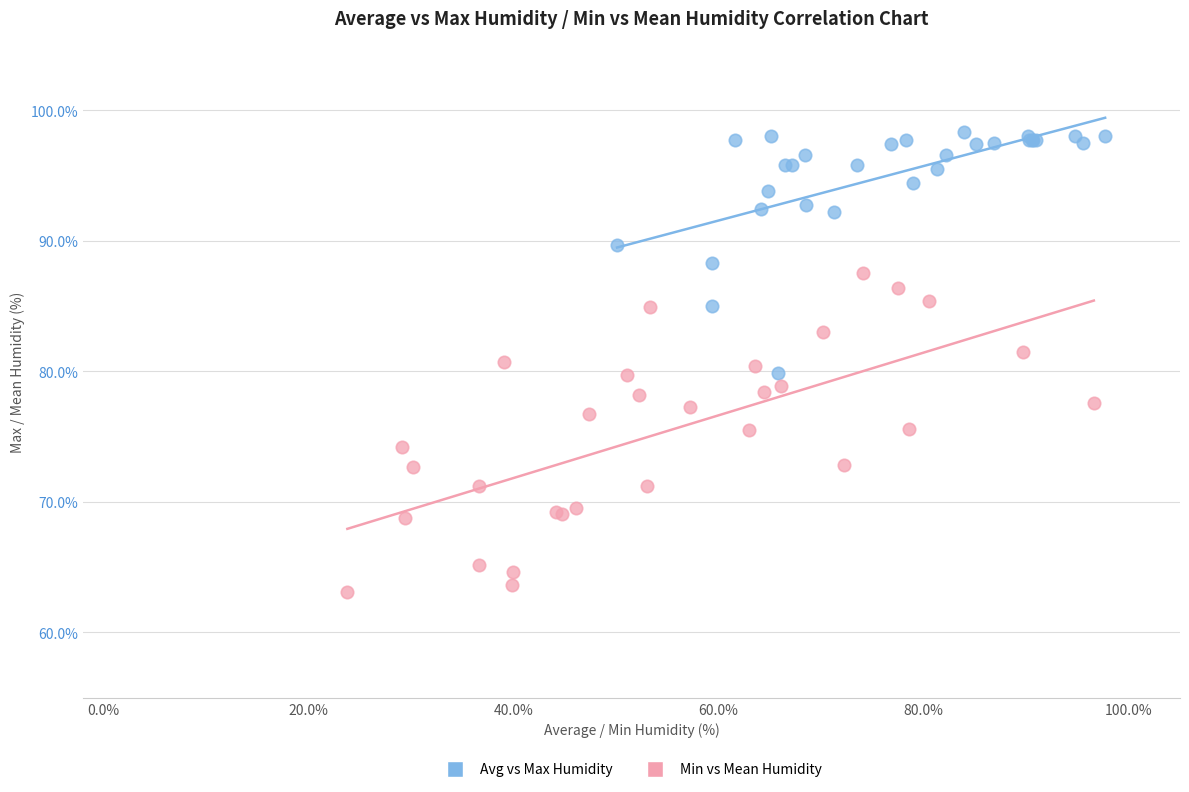

Which series contains the highest Y value?

Avg vs Max Humidity